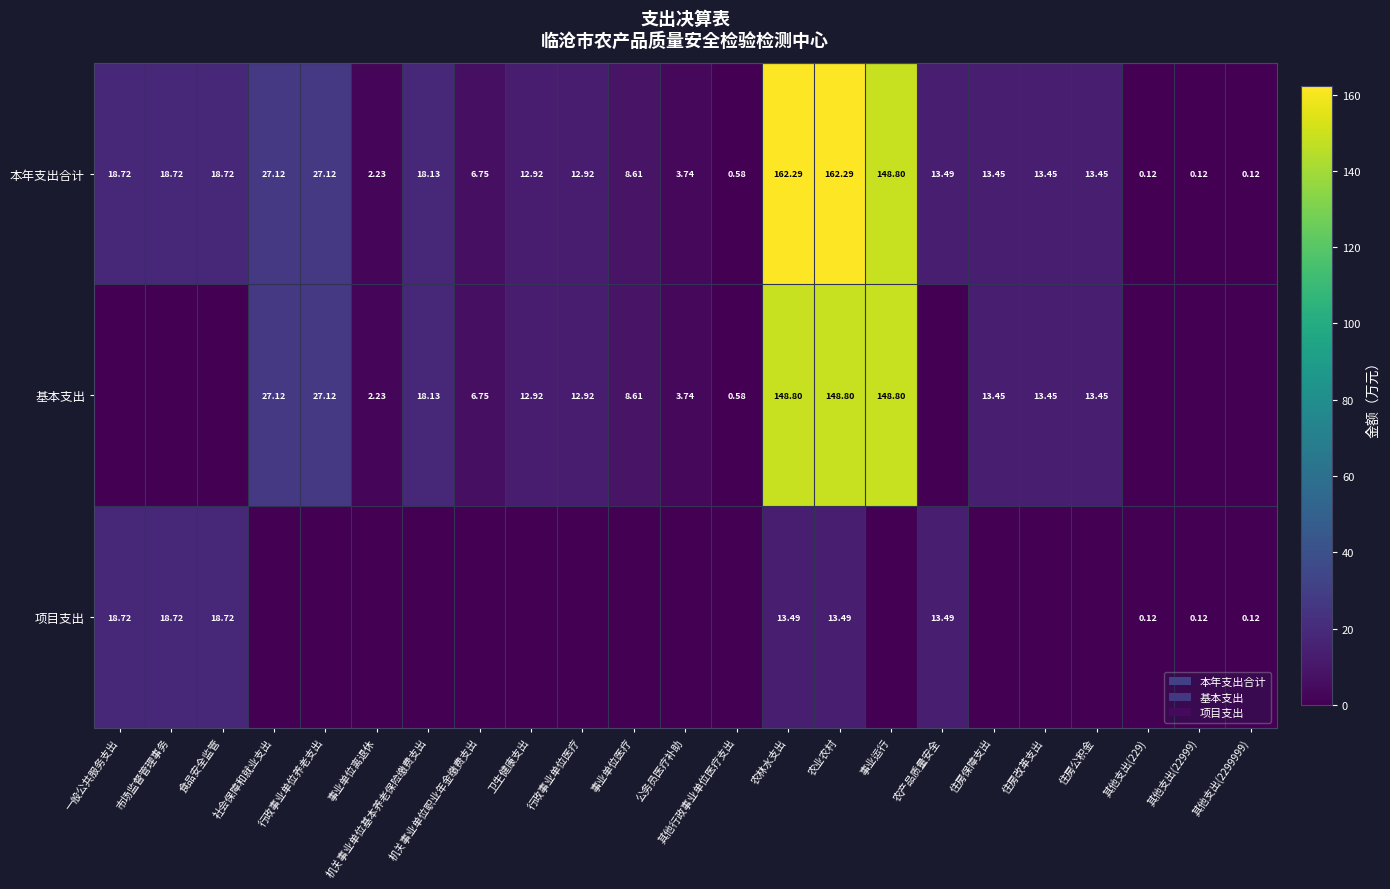

Which label corresponds to the smallest value in the chart?

一般公共服务支出